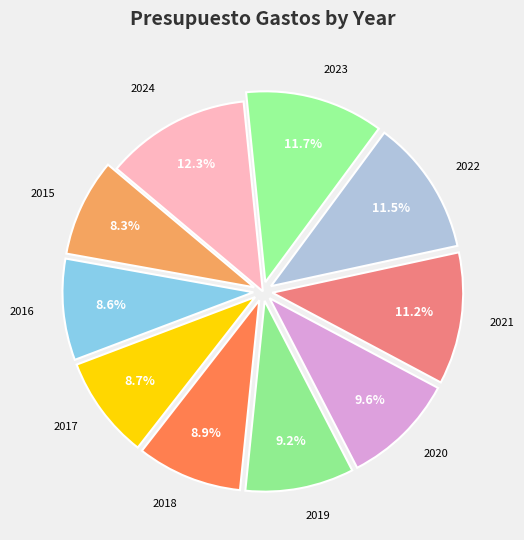

How many segments does this pie chart have?

10